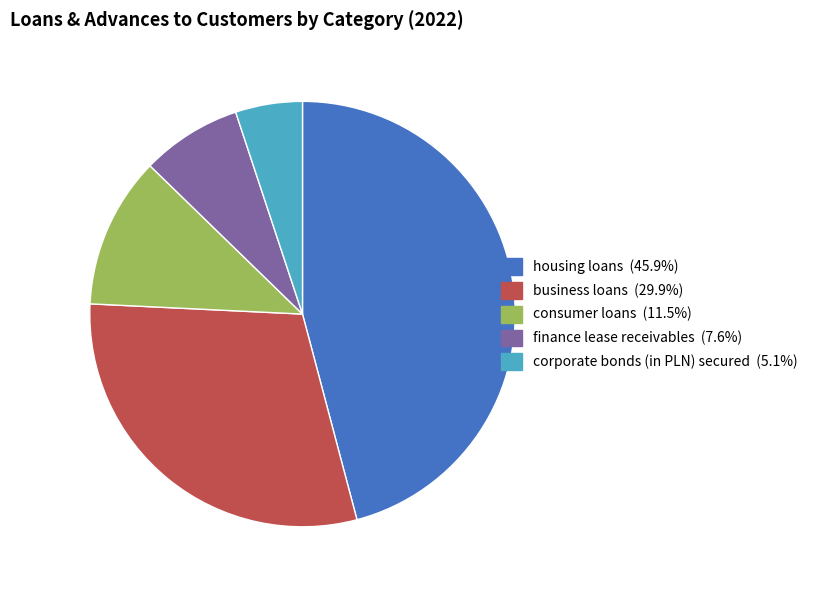

Is it true that finance lease receivables is 1% of the pie?

False